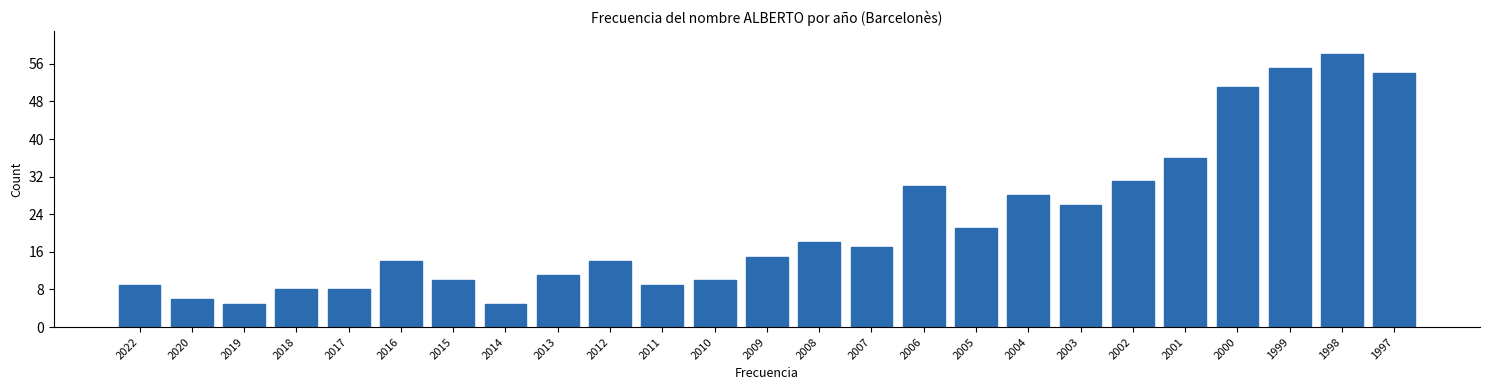

Reading right to left, what are all the values shown in this chart?

1997=54	1998=58	1999=55	2000=51	2001=36	2002=31	2003=26	2004=28	2005=21	2006=30	2007=17	2008=18	2009=15	2010=10	2011=9	2012=14	2013=11	2014=5	2015=10	2016=14	2017=8	2018=8	2019=5	2020=6	2022=9